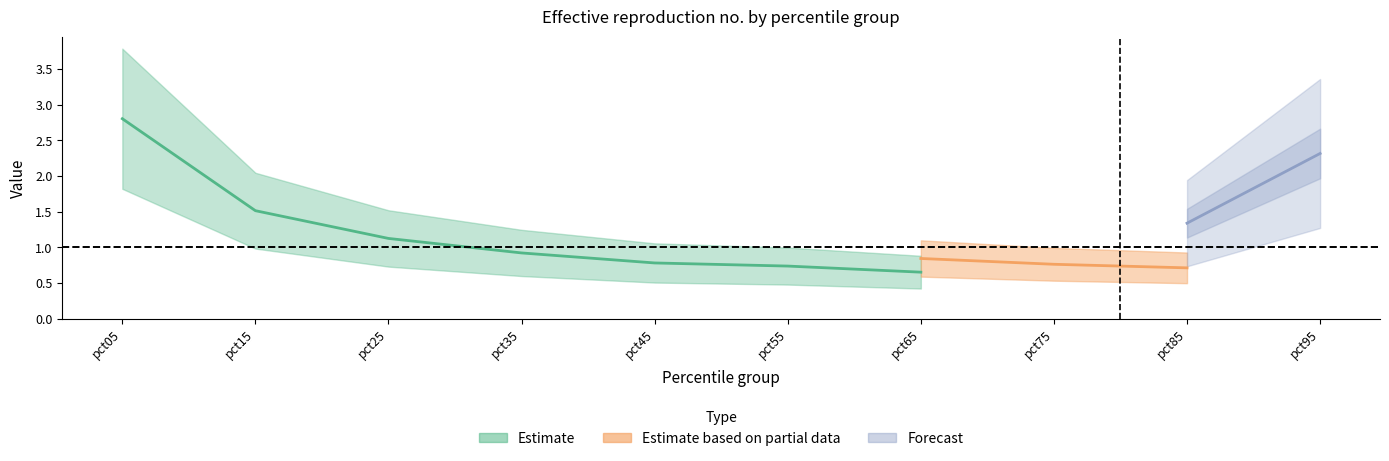

What is the value of the Jan point at the 5th from the left?

0.8